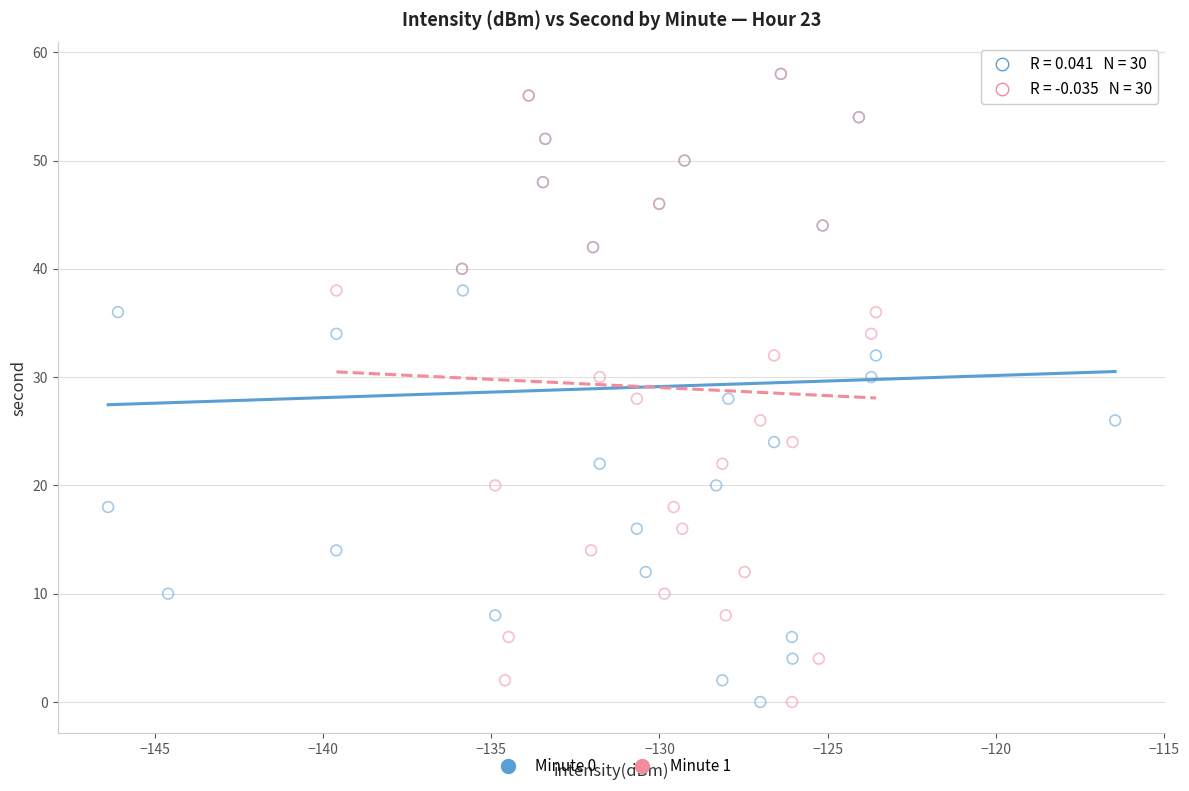

What are all the series names shown in the legend?

Minute 0, Minute 1